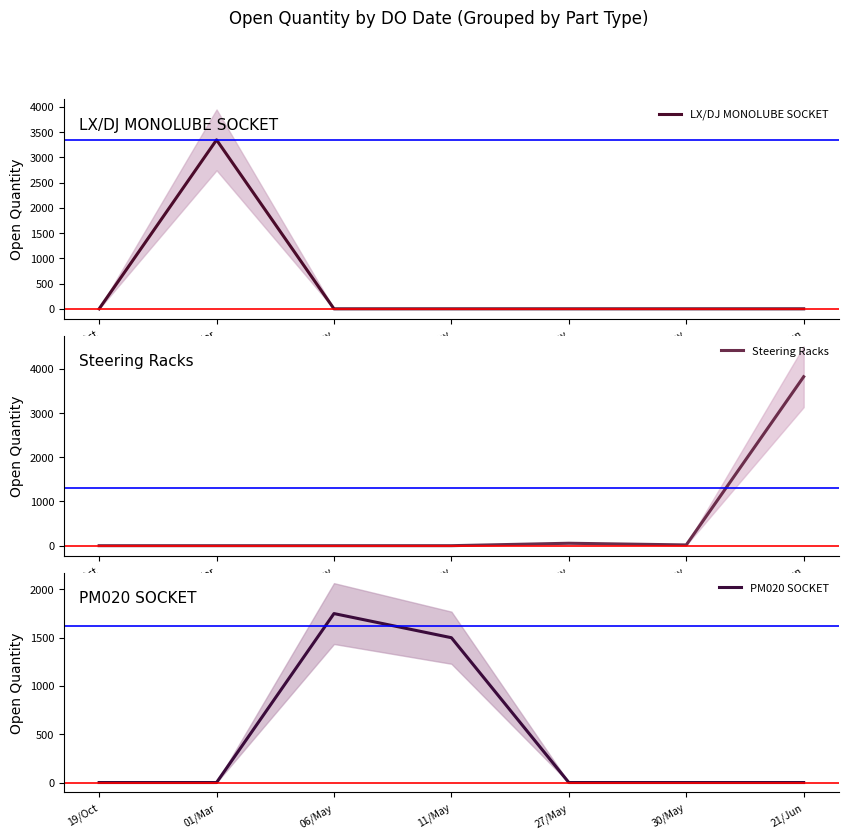

What is the difference between the second highest and second lowest values in the Steering Racks series?

55